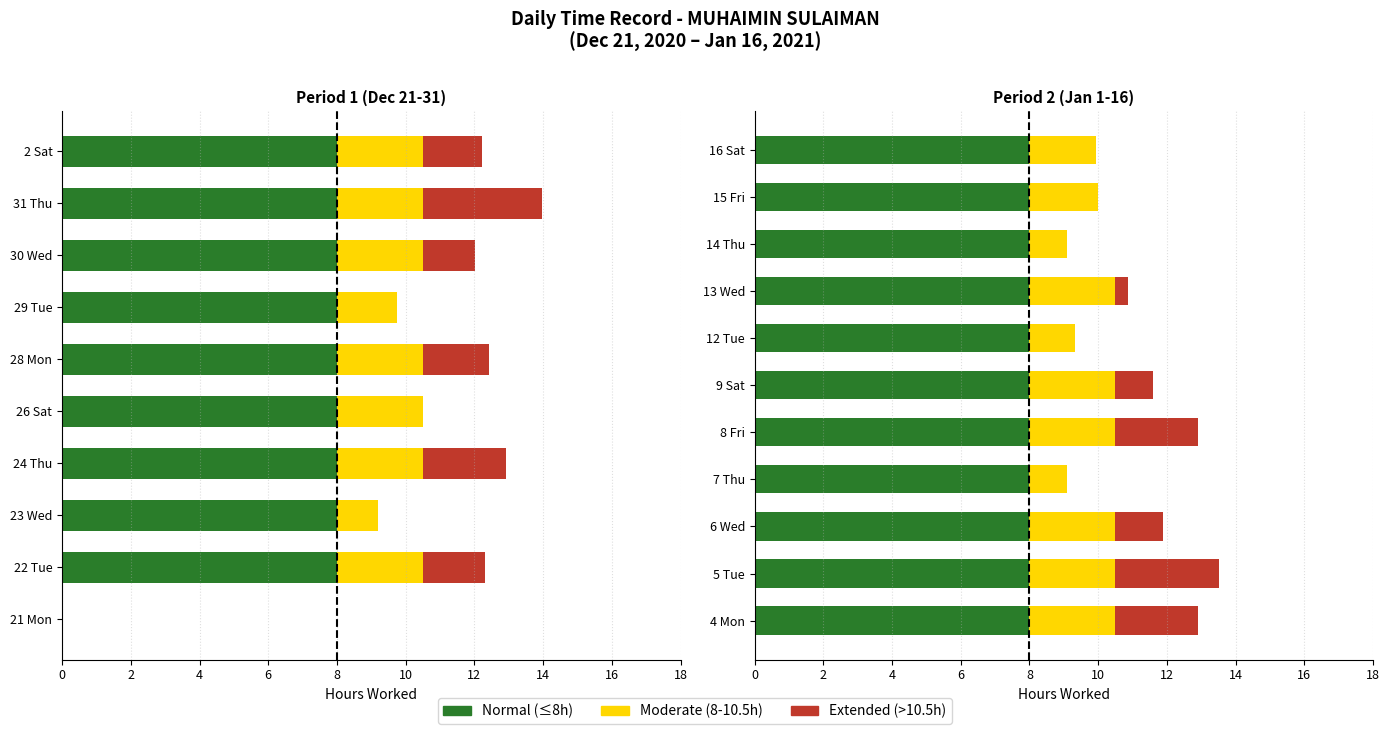

How many data points in Moderate (8-10.5h) are less than 2?

5